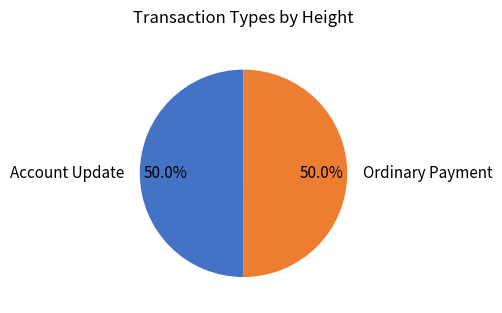

To the nearest percent, what percentage of the pie is Ordinary Payment?

50%